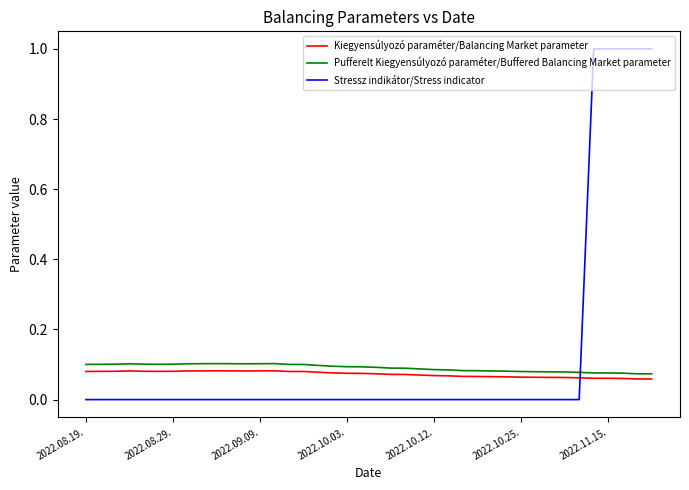

At how many categories does at least one series exceed 0?

40